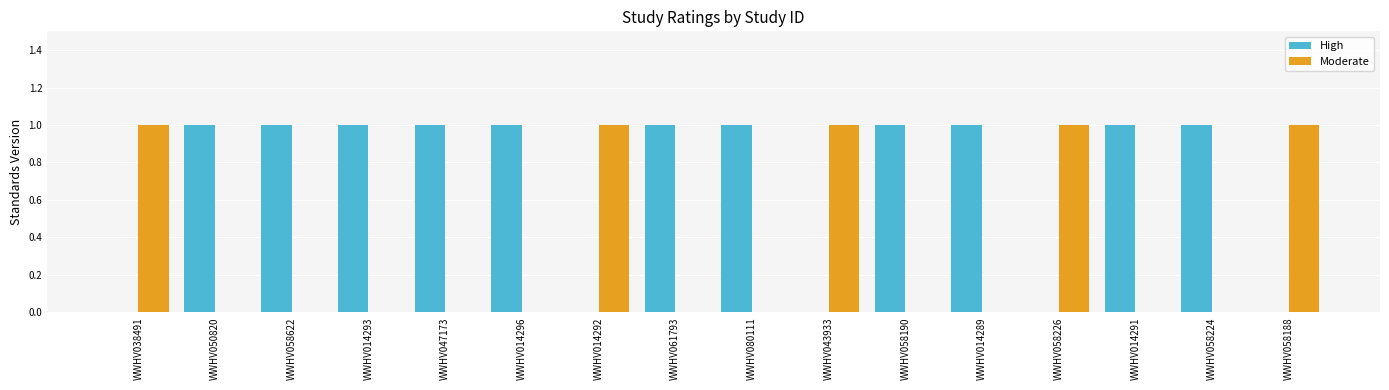

Reading right to left, list all the values displayed in this chart.

High: 0	1	1	0	1	1	0	1	1	0	1	1	1	1	1	0
Moderate: 1	0	0	1	0	0	1	0	0	1	0	0	0	0	0	1